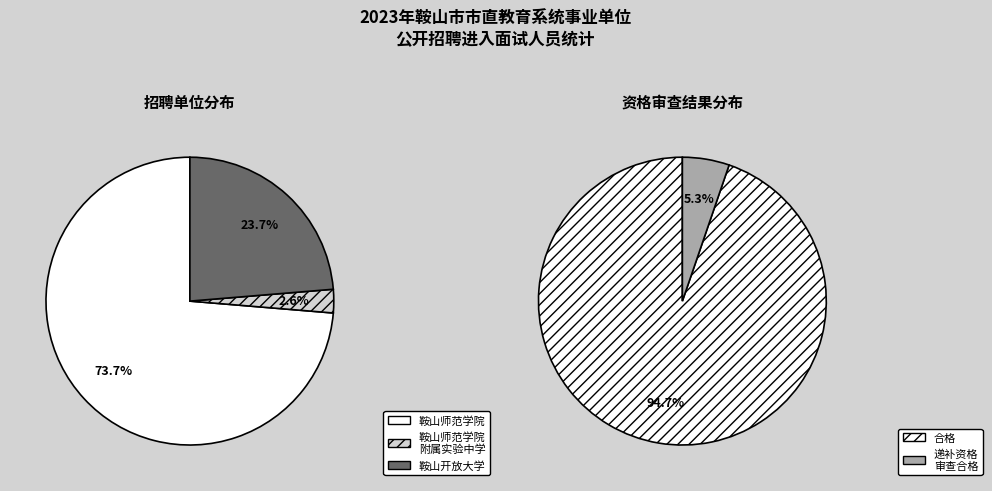

To the nearest percent, what is the average slice percentage?

33%